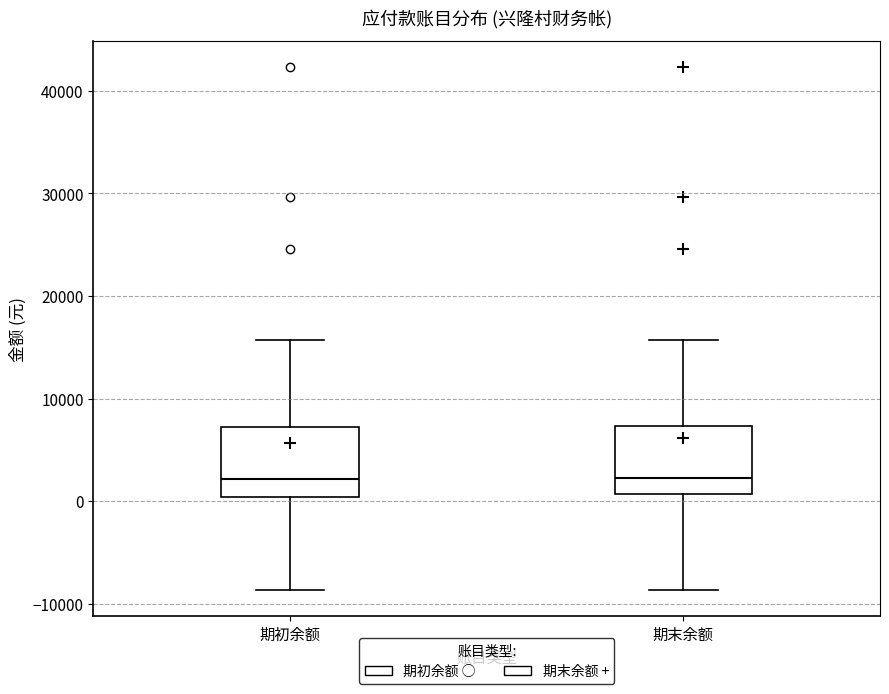

Where does the upper whisker of the box for 期初余额 end on the y-axis? The values are not printed on the chart, so give them approximately, as read against the axis.

16000